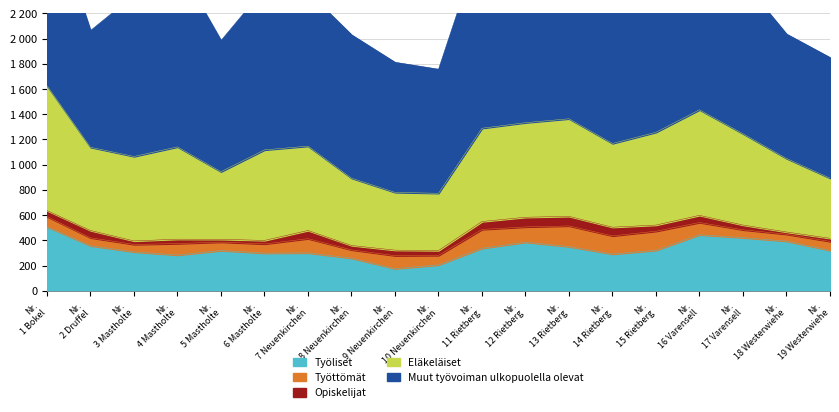

What is the difference between the D1 values at Nr. 17 Varensell and Nr. 4 Mastholte?

138